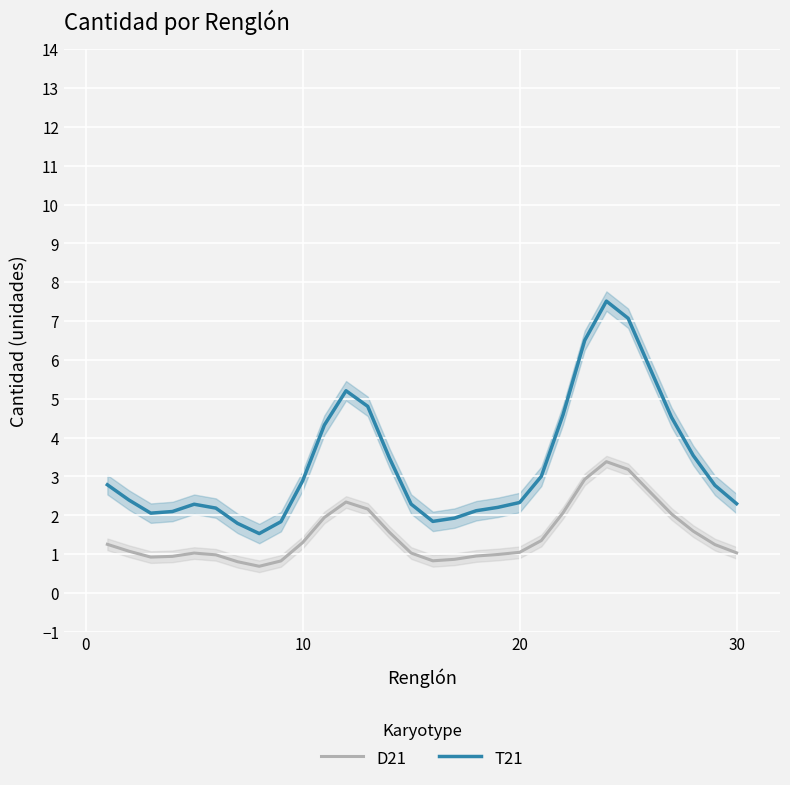

What is the highest value of the T21 series?

7.5